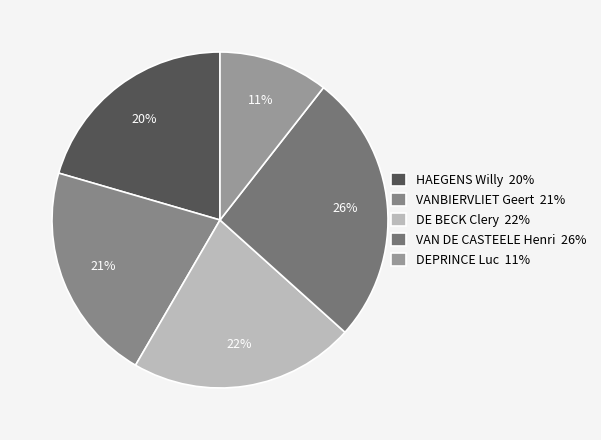

To the nearest percent, what is the average slice percentage?

20%